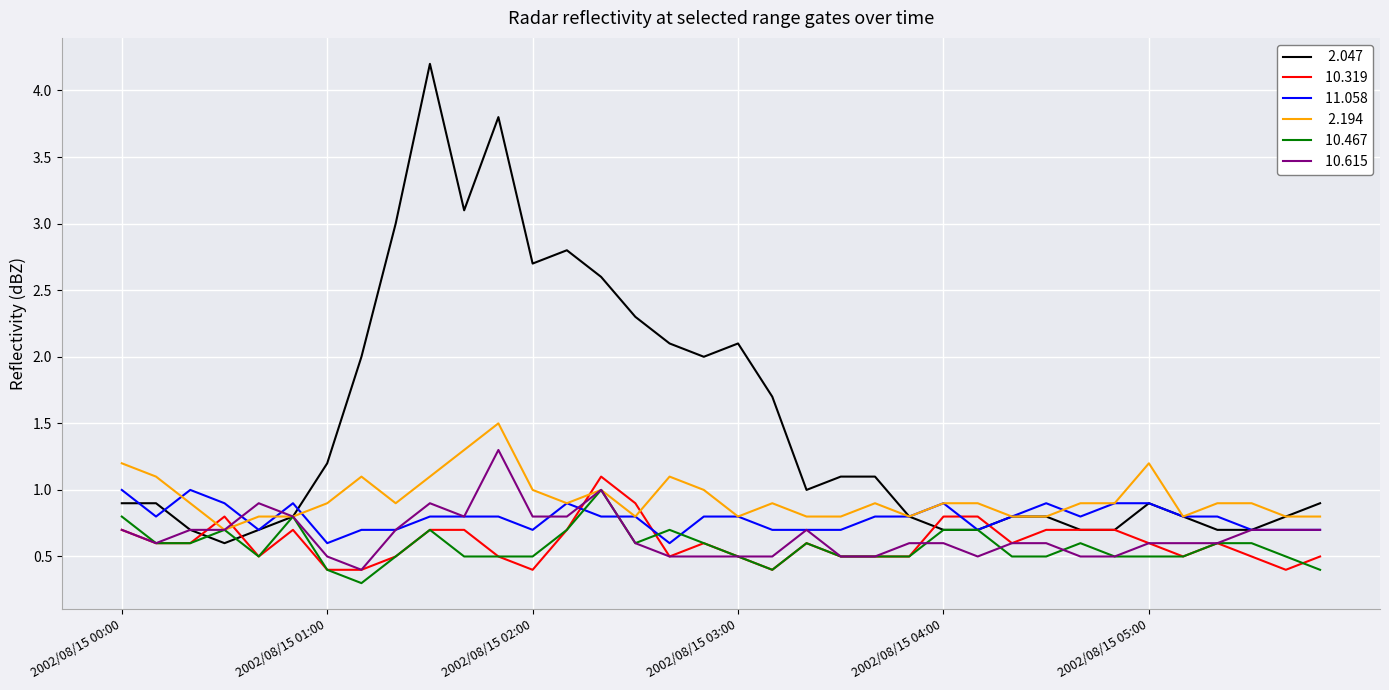

What is the maximum value shown in the chart?

4.2